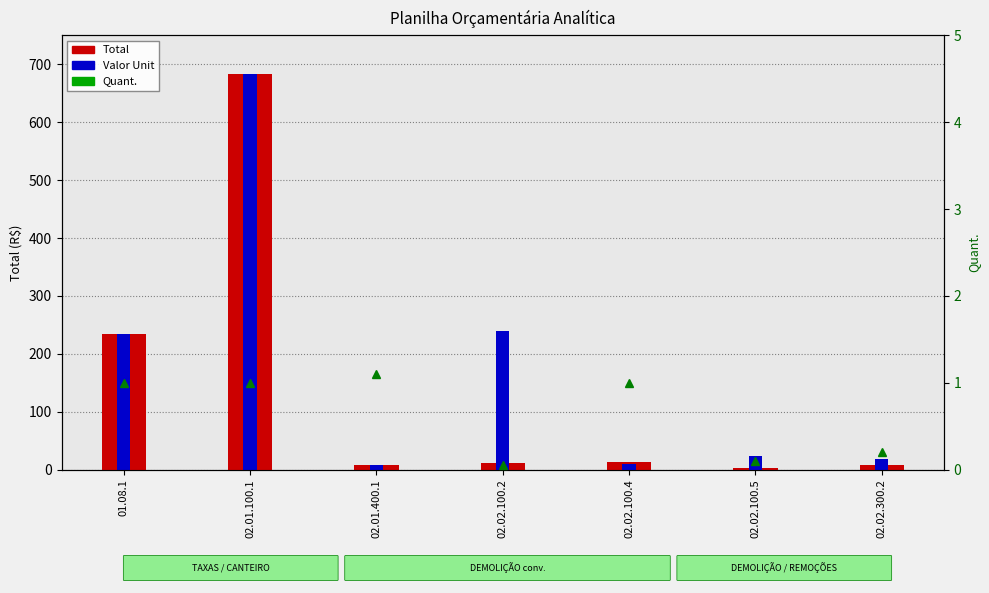

At how many categories does at least one series exceed 7?

7